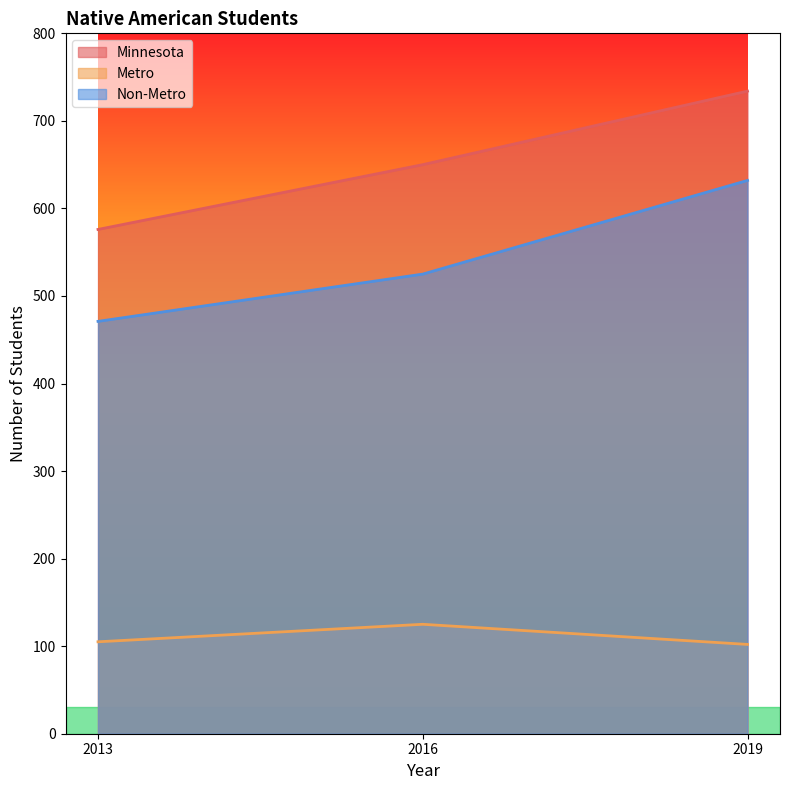

True or false: Metro has a value of 210 at 2016.

False